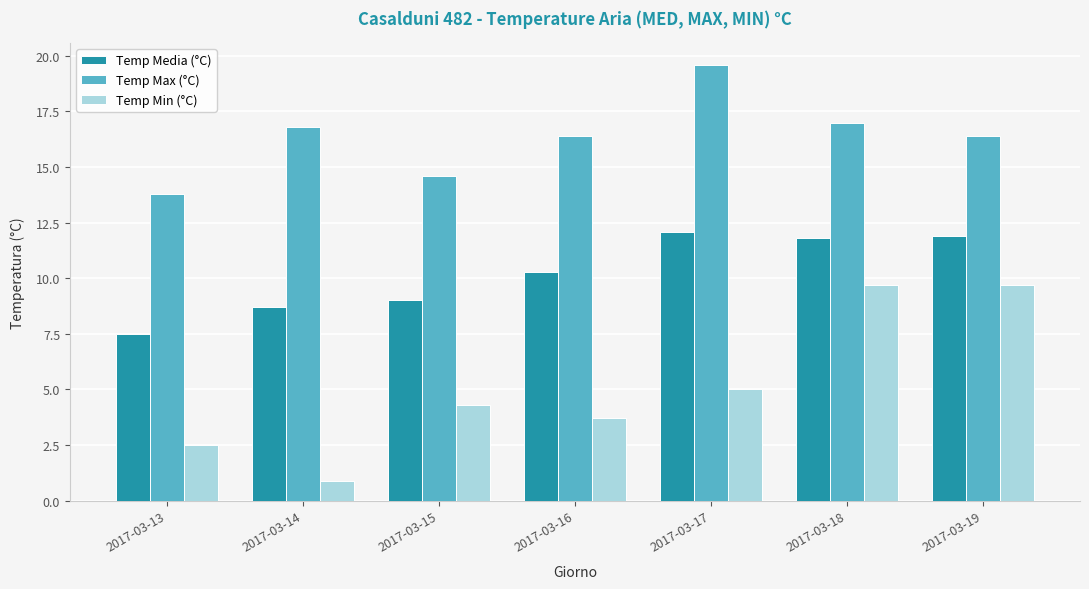

What is the maximum value shown in the chart?

19.6